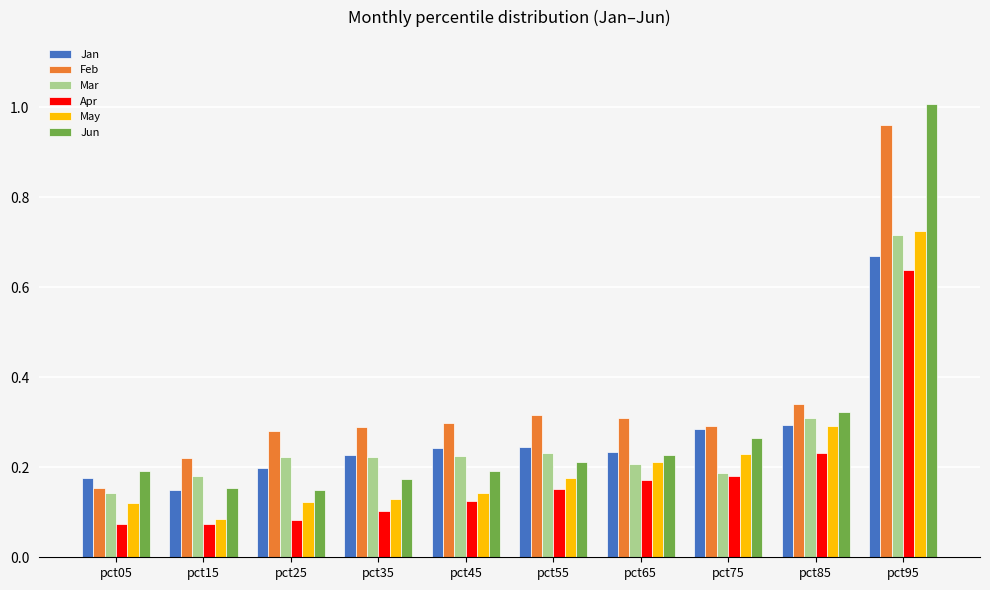

Which category has the highest value across all series?

pct95